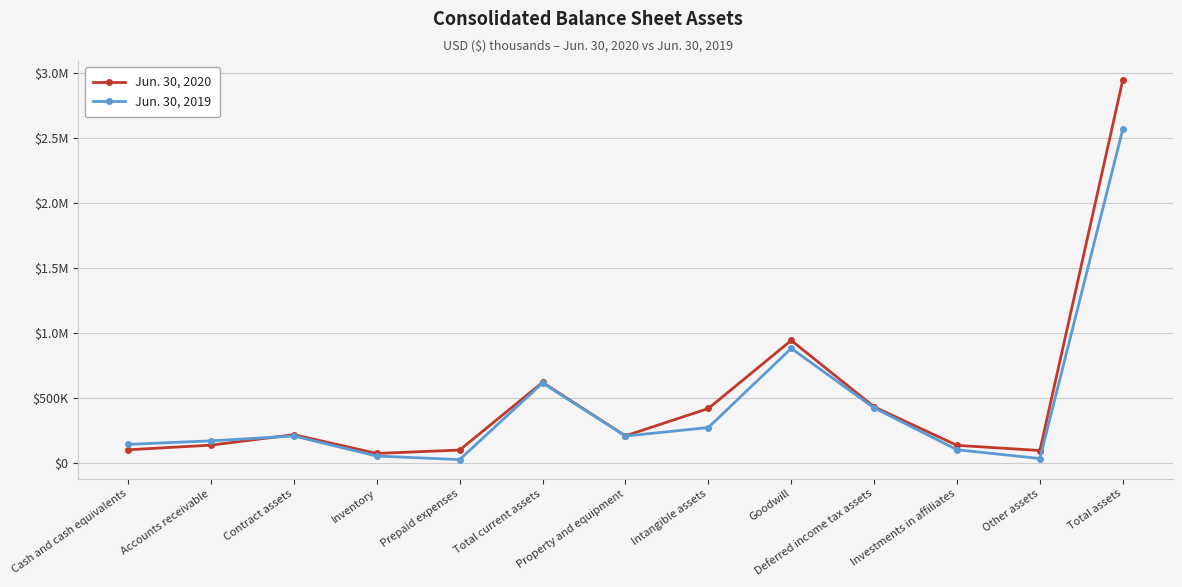

List the labels in order of Jun. 30, 2019 value, largest first.

Total assets, Goodwill, Total current assets, Deferred income tax assets, Intangible assets, Contract assets, Property and equipment, Accounts receivable, Cash and cash equivalents, Investments in affiliates, Inventory, Other assets, Prepaid expenses